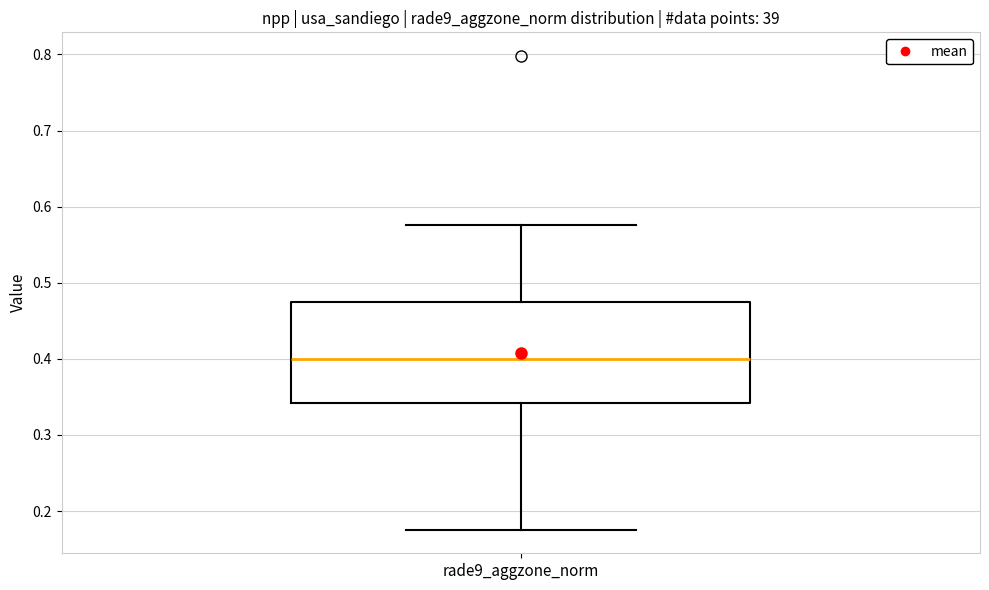

Transcribe this box plot: give where the median line is, the range the box spans, and where the two whiskers end, as read against the y-axis. The values are not printed on the chart, so give them approximately, as read against the axis.

median 0.40, box 0.34 to 0.47, whiskers 0.18 to 0.58